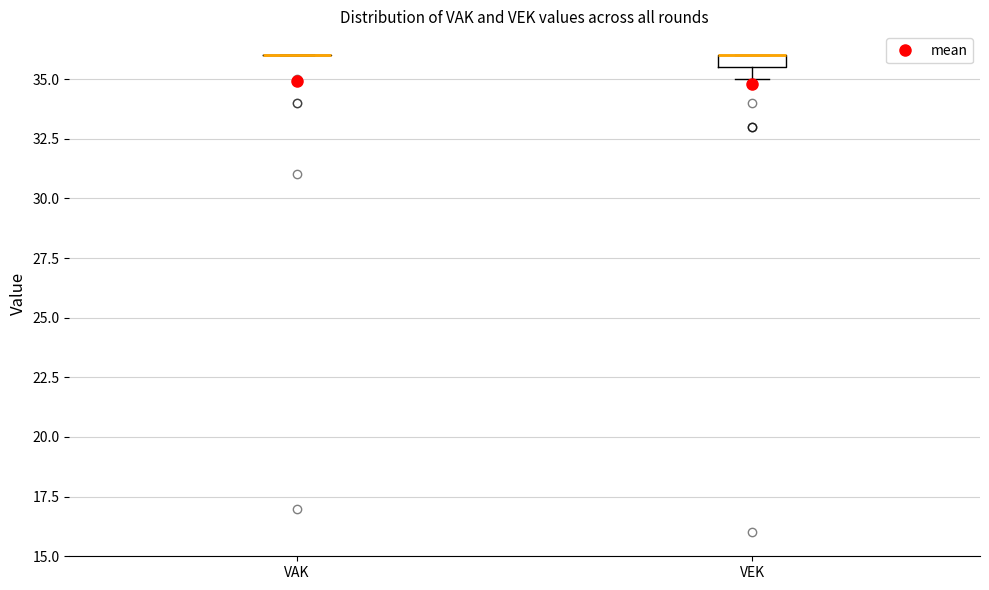

Comparing the boxes themselves (not the whiskers), which one is the tallest?

VEK